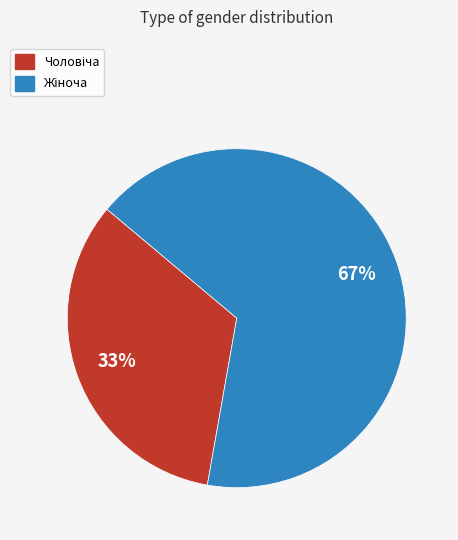

Is there any slice that represents more than half of the pie?

Yes